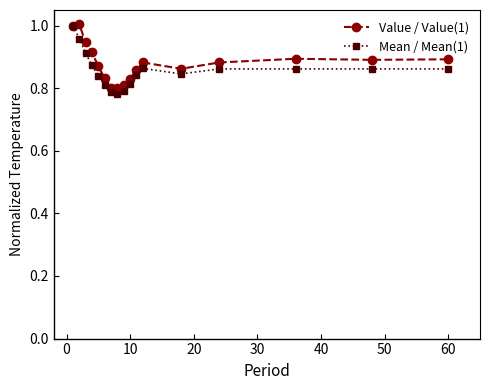

True or false: Value / Value(1) has more than 1 interior local peaks.

True